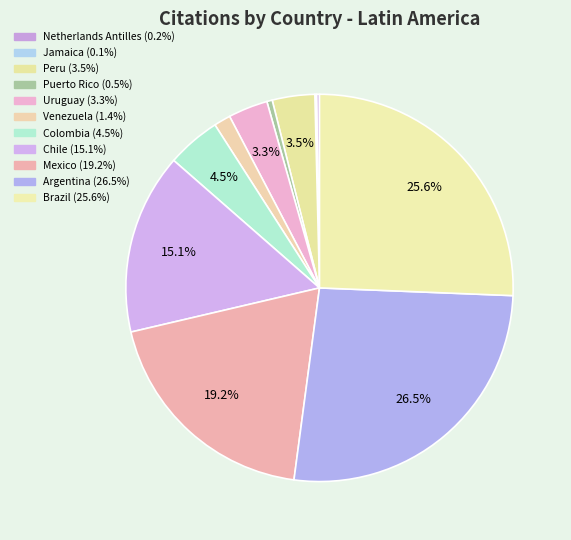

Combined, do Chile and Jamaica account for over 50%?

No